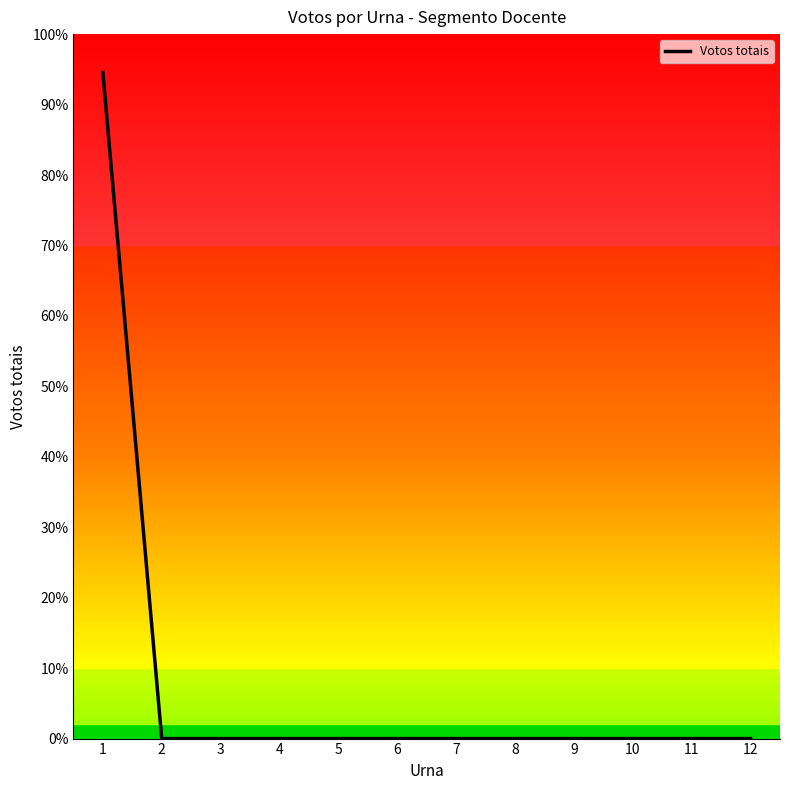

True or false: there are more than 1 points higher than both neighbors.

False